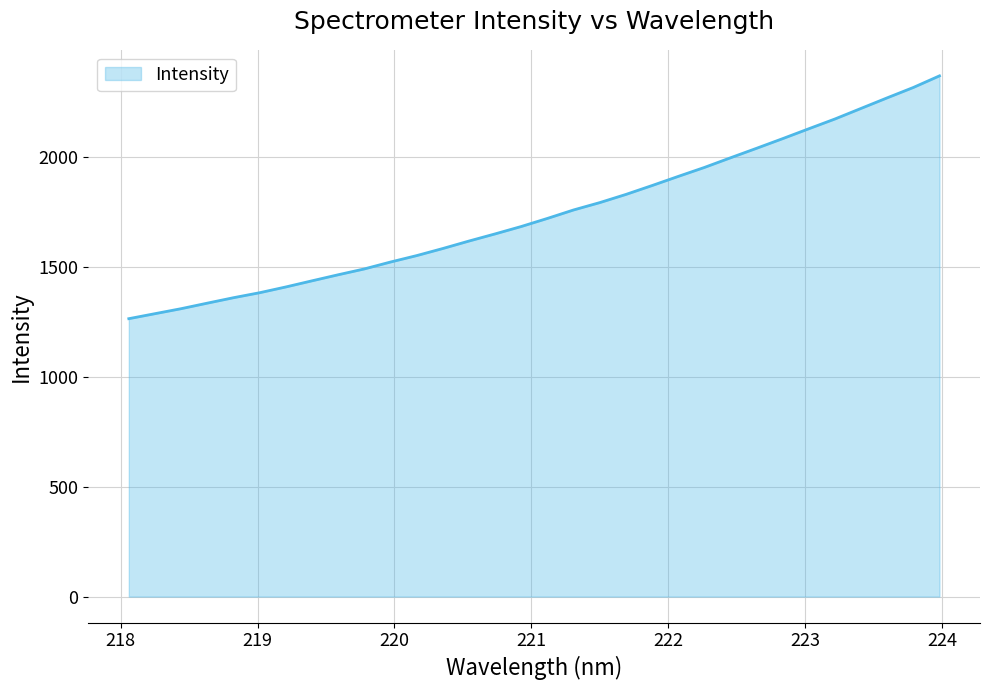

What is the difference between the maximum and minimum values?

1103.6